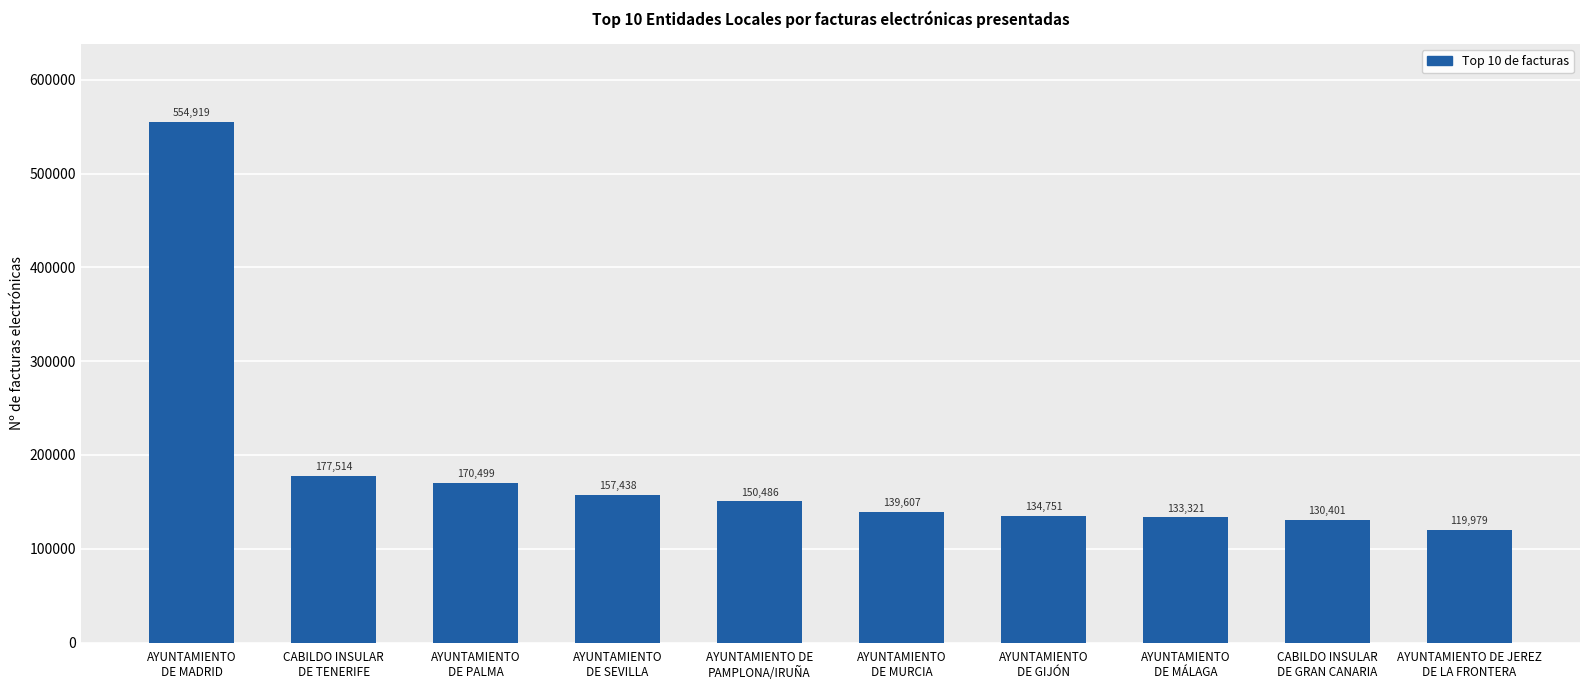

What is the difference between the values at AYUNTAMIENTO
DE GIJÓN and AYUNTAMIENTO
DE SEVILLA?

22687